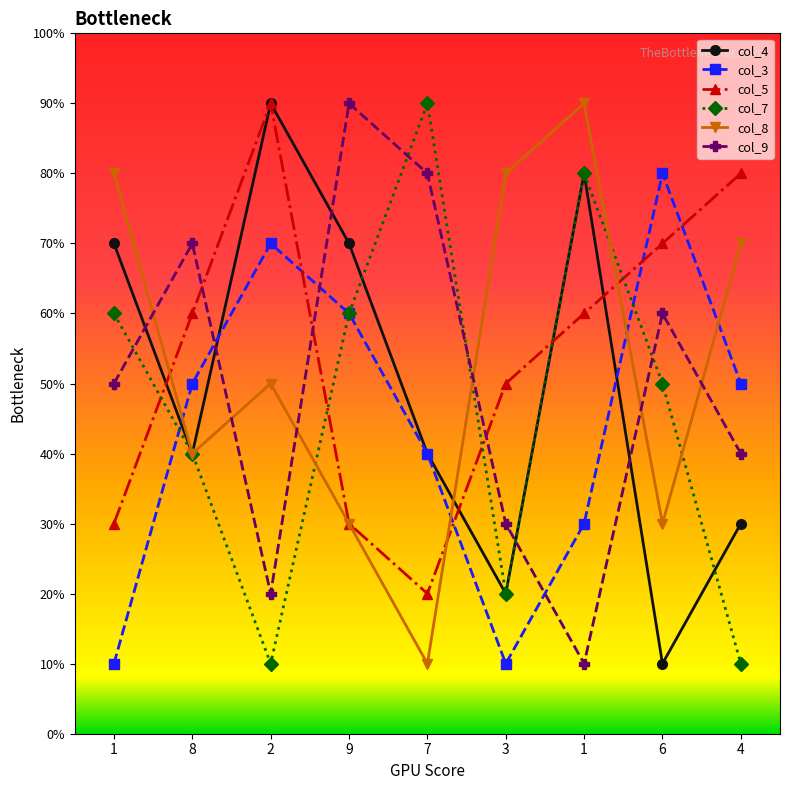

What are all the series names shown in the legend?

col_4, col_3, col_5, col_7, col_8, col_9